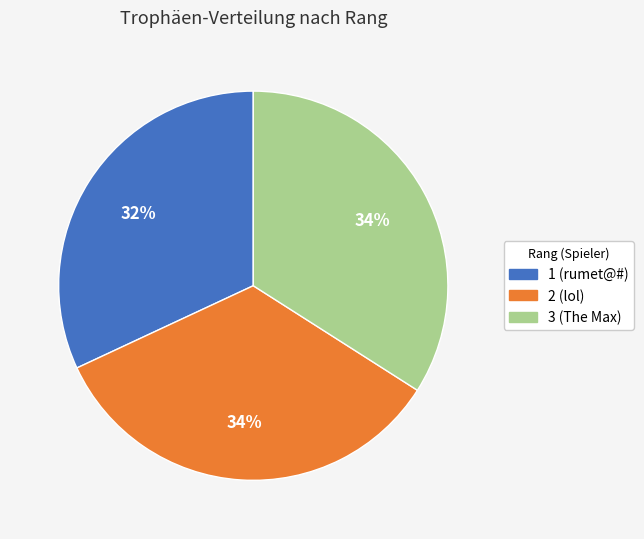

To the nearest percent, what is the average slice percentage?

33%